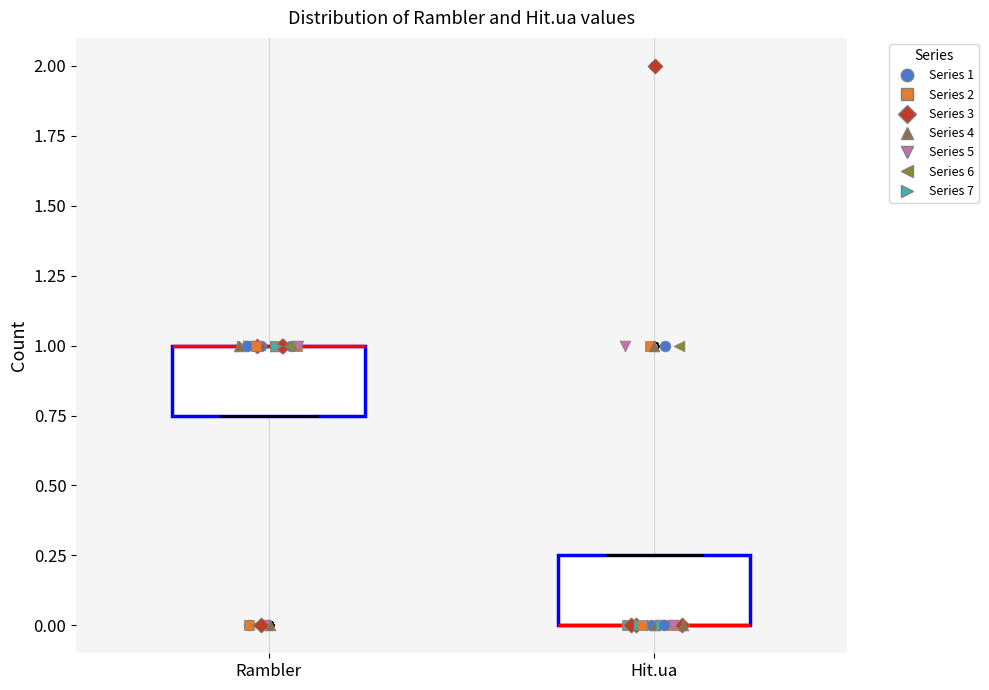

Reading left to right, transcribe this box plot: for each box, give where its median line is, the range the box spans, and where its two whiskers end, as read against the y-axis. The values are not printed on the chart, so give them approximately, as read against the axis.

Rambler: median 1.00 (drawn on the box's upper edge), box 0.75 to 1.00, whiskers 0.75 to 1.00
Hit.ua: median 0.00 (drawn on the box's lower edge), box 0.00 to 0.25, whiskers 0.00 to 0.25